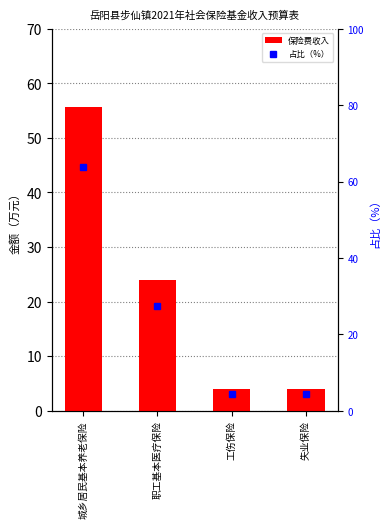

What are all the series names shown in the legend?

保险费收入, 占比（%）